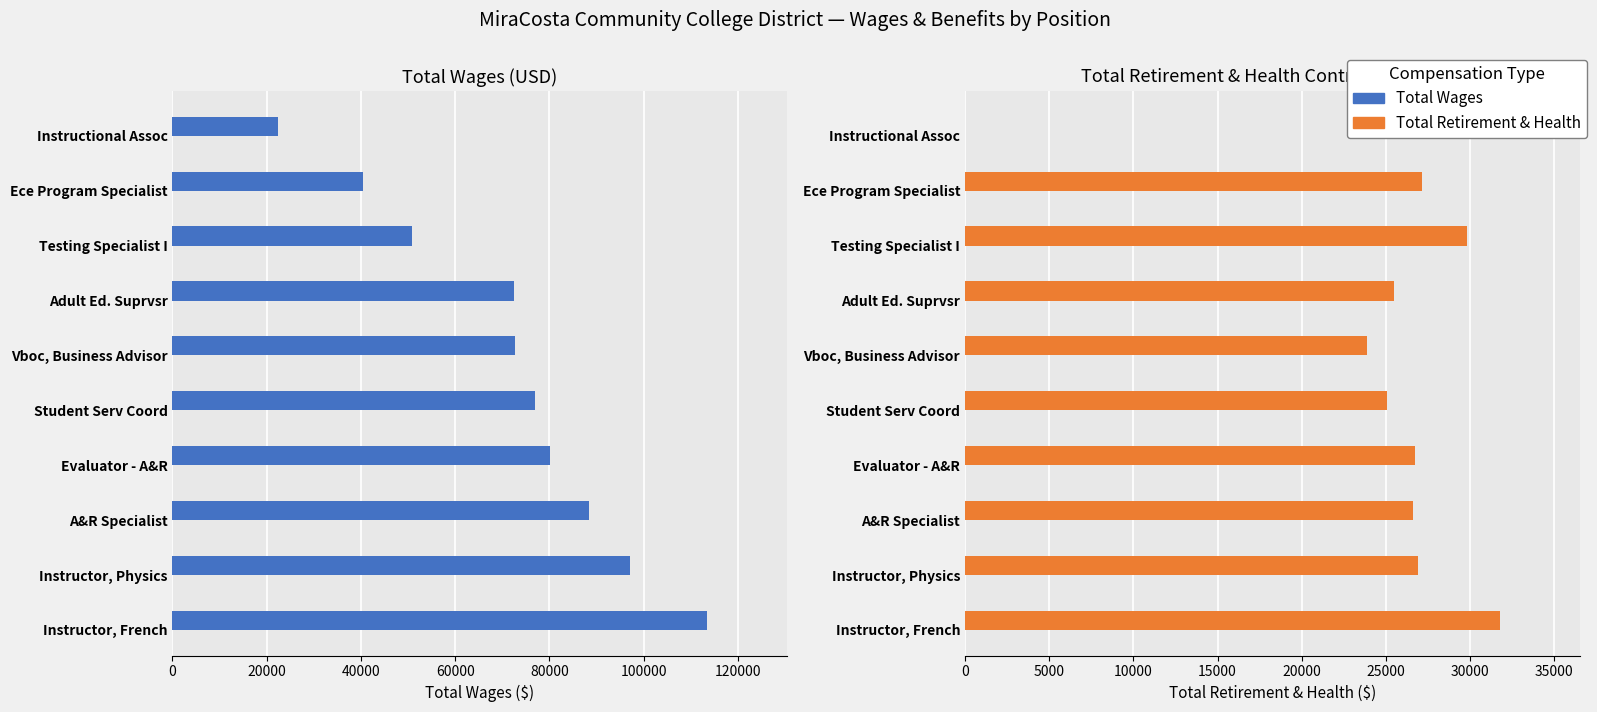

True or false: Total Wages has a value of 76857 at Student Serv Coord.

True